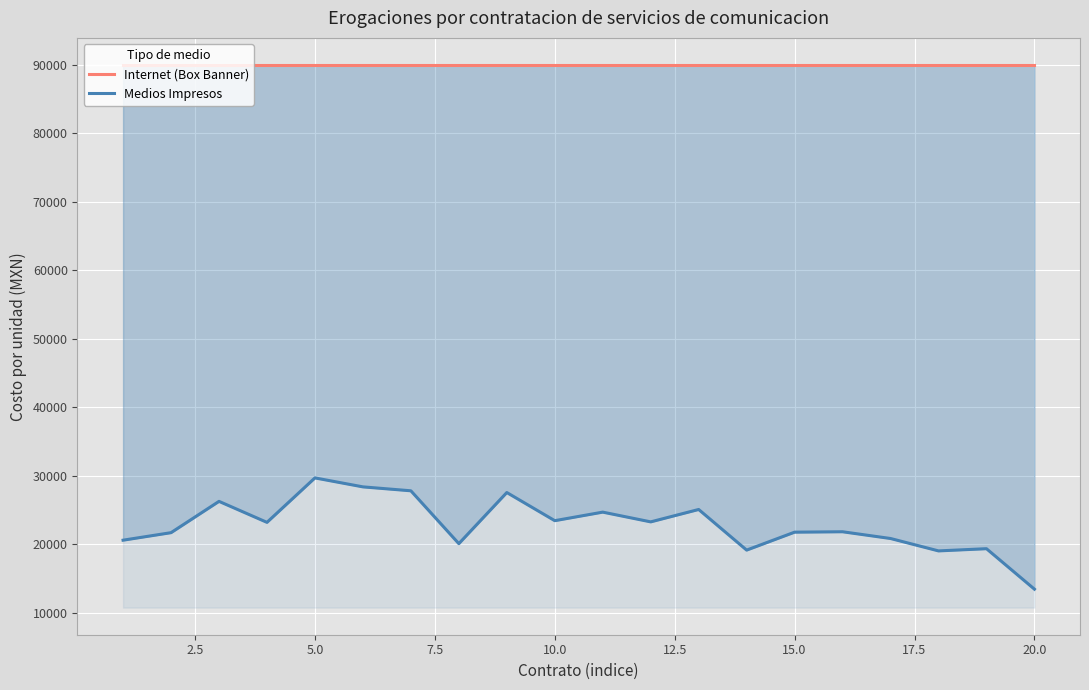

True or false: Medios Impresos has more than 1 points higher than both neighbors.

True